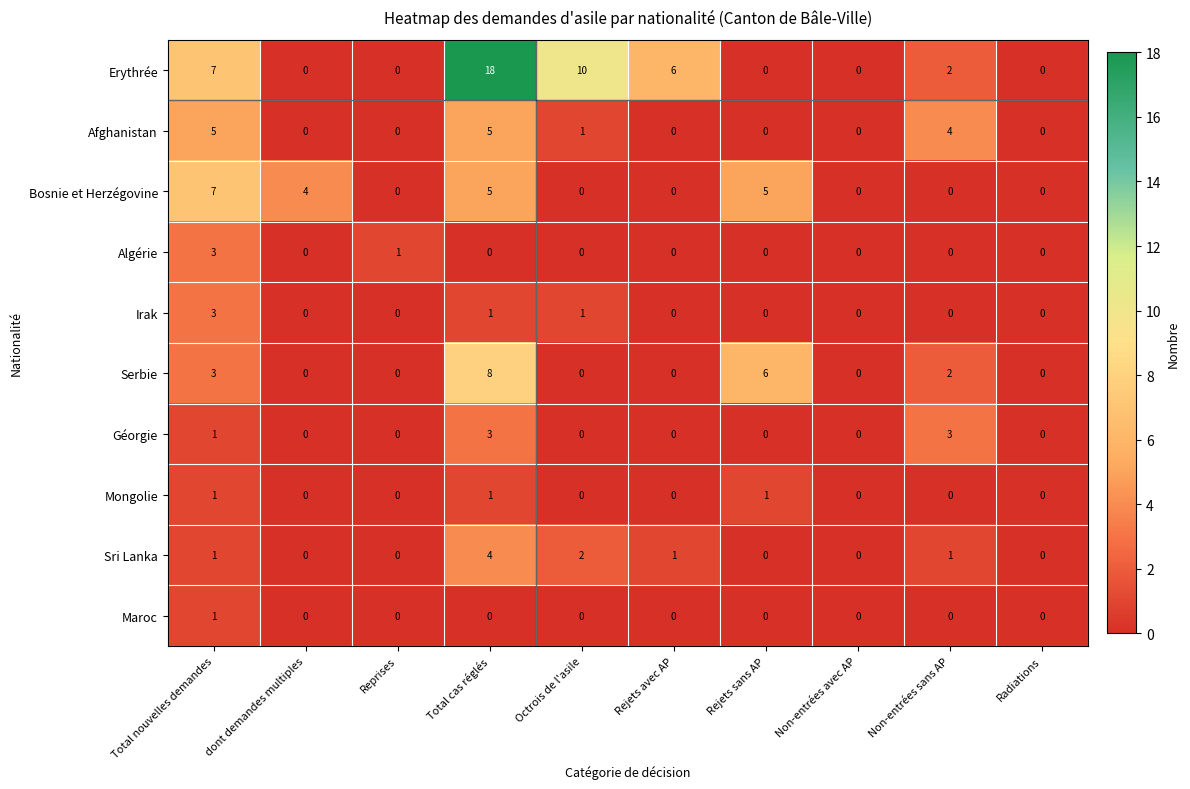

The Algérie series shows -1 at Rejets sans AP. True or false?

False